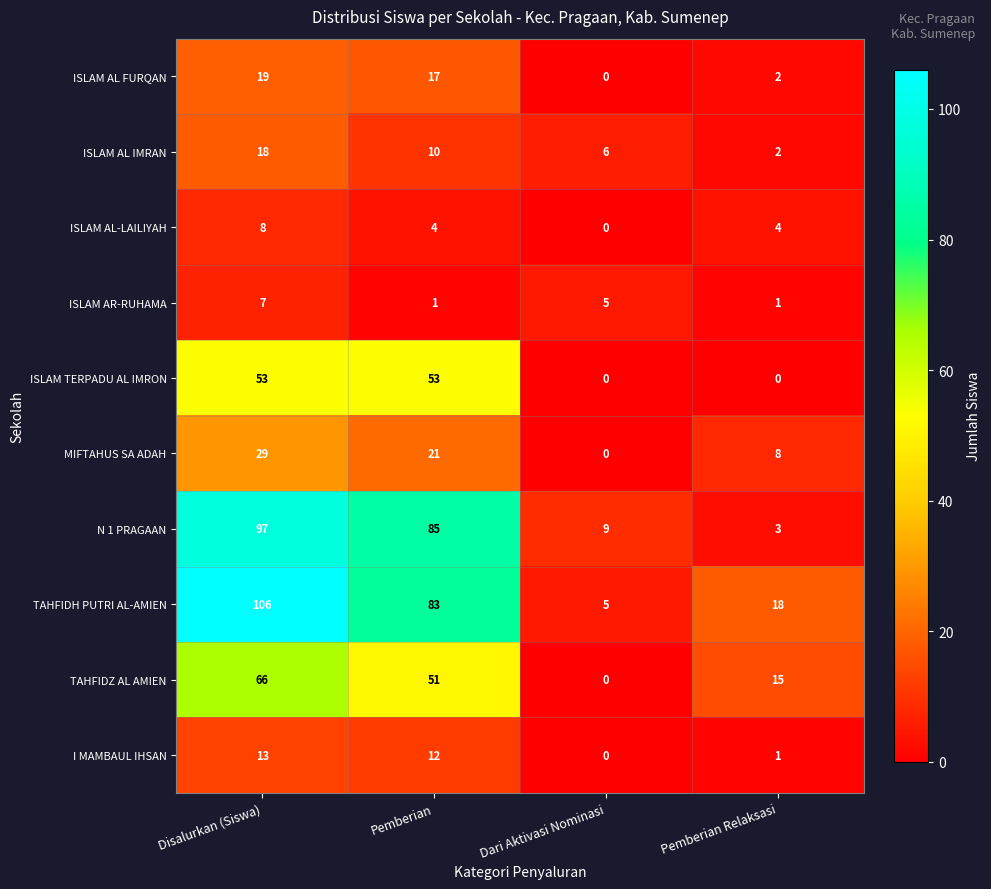

What is the sum of the ISLAM AR-RUHAMA values at Disalurkan (Siswa) and Pemberian?

8